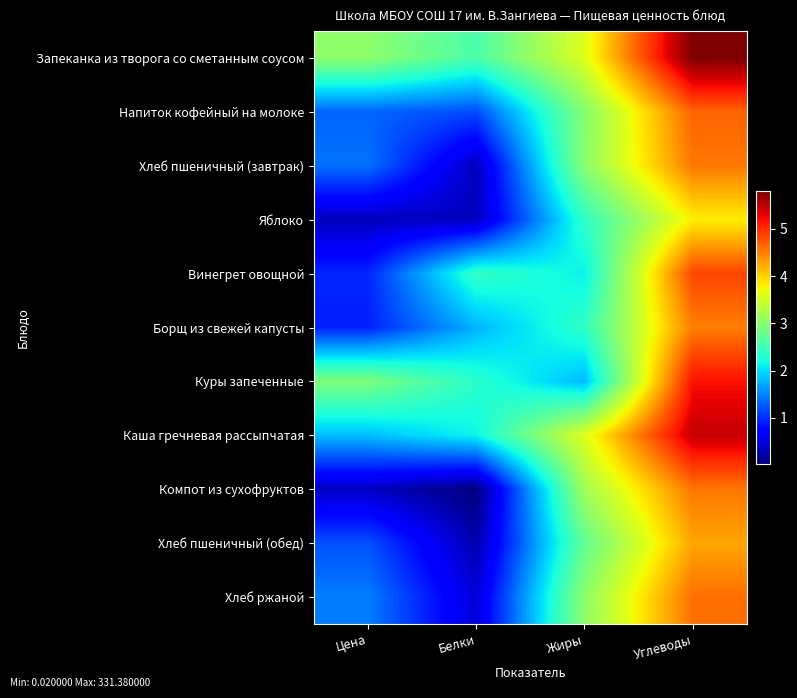

Reading left to right, transcribe all the data shown in this chart.

Запеканка из творога со сметанным соусом: Цена=3.0	Белки=2.6	Жиры=3.6	Углеводы=5.8
Напиток кофейный на молоке: Цена=1.3	Белки=1.2	Жиры=3.0	Углеводы=4.7
Хлеб пшеничный (завтрак): Цена=1.4	Белки=0.3	Жиры=3.0	Углеводы=4.5
Яблоко: Цена=0.3	Белки=0.3	Жиры=2.4	Углеводы=3.8
Винегрет овощной: Цена=1.0	Белки=2.4	Жиры=2.1	Углеводы=4.9
Борщ из свежей капусты: Цена=0.9	Белки=1.8	Жиры=2.4	Углеводы=4.5
Куры запеченные: Цена=2.9	Белки=2.3	Жиры=1.8	Углеводы=5.2
Каша гречневая рассыпчатая: Цена=1.8	Белки=2.1	Жиры=3.6	Углеводы=5.4
Компот из сухофруктов: Цена=0.4	Белки=0.0	Жиры=3.2	Углеводы=4.5
Хлеб пшеничный (обед): Цена=1.2	Белки=0.3	Жиры=2.7	Углеводы=4.3
Хлеб ржаной: Цена=1.5	Белки=0.5	Жиры=3.0	Углеводы=4.6